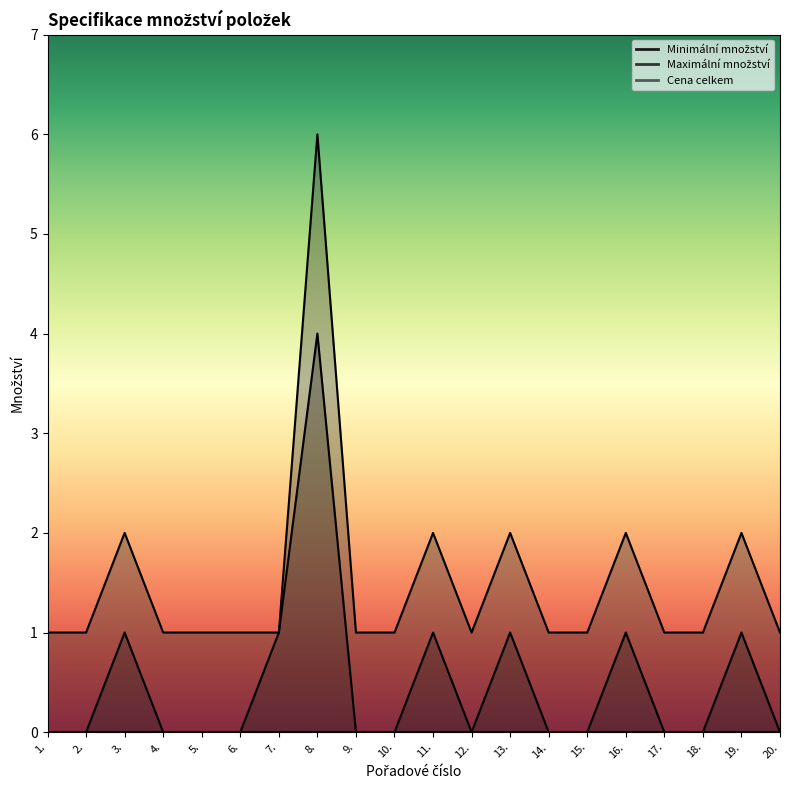

At how many categories does at least one series exceed 0?

20